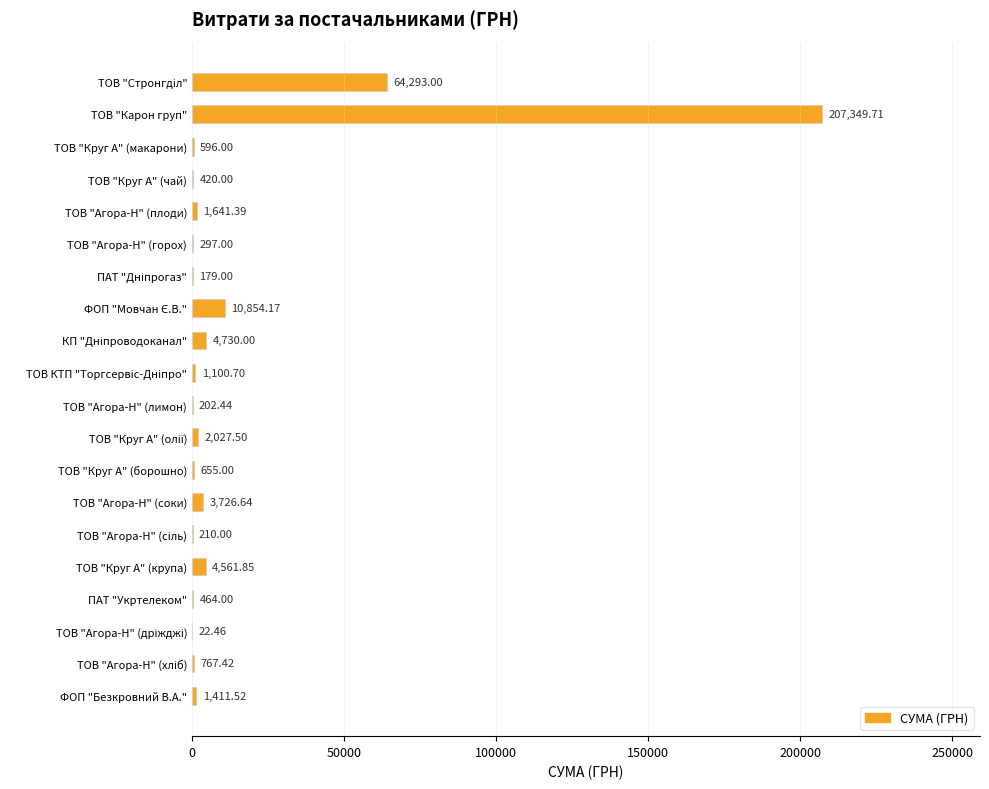

What is the sum of all values?

305509.8